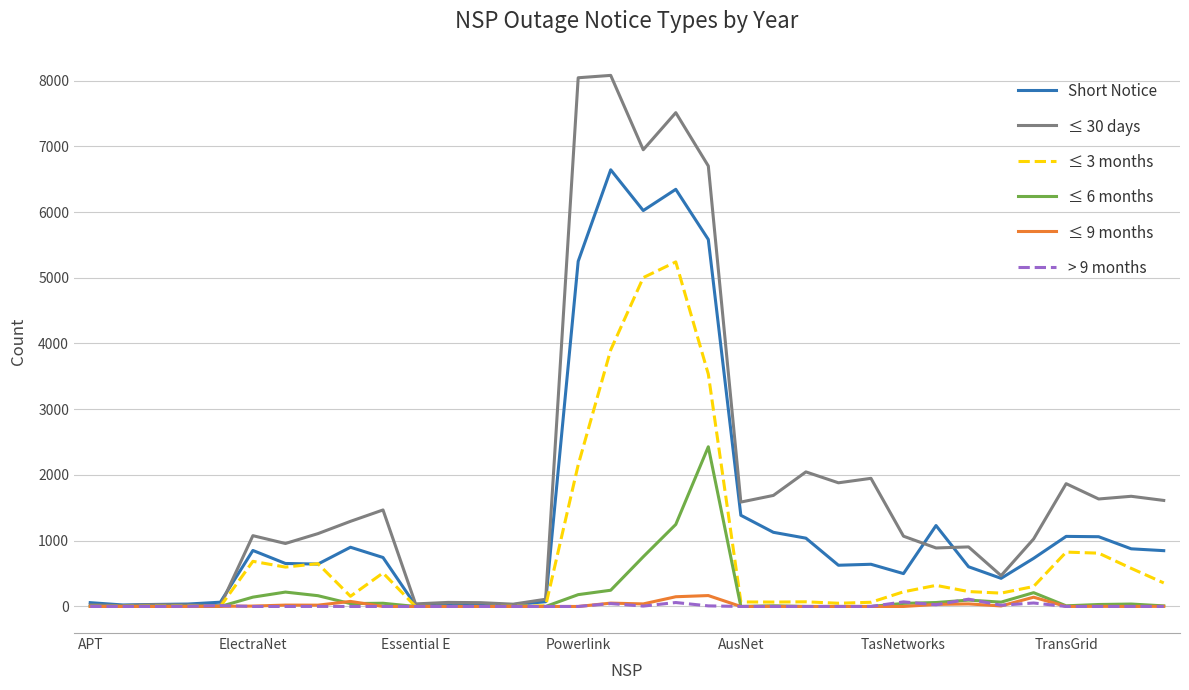

Which series has the widest spread of values?

≤ 30 days